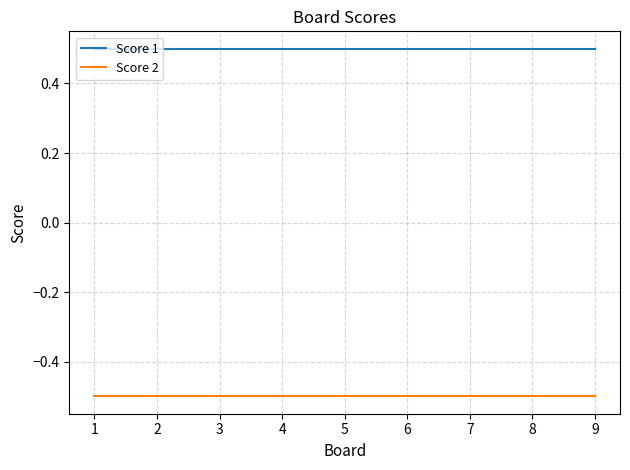

What is the maximum value shown in the chart?

0.5